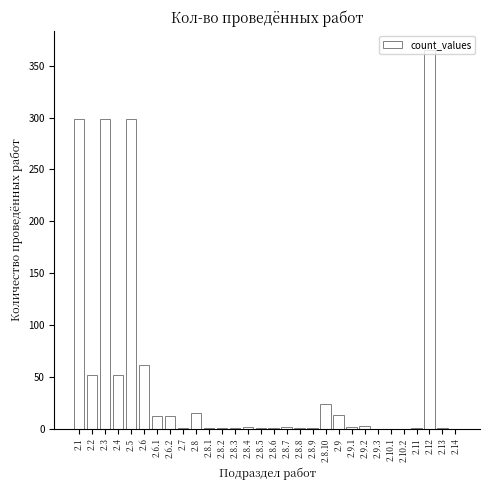

What is the sum of all values?

1522